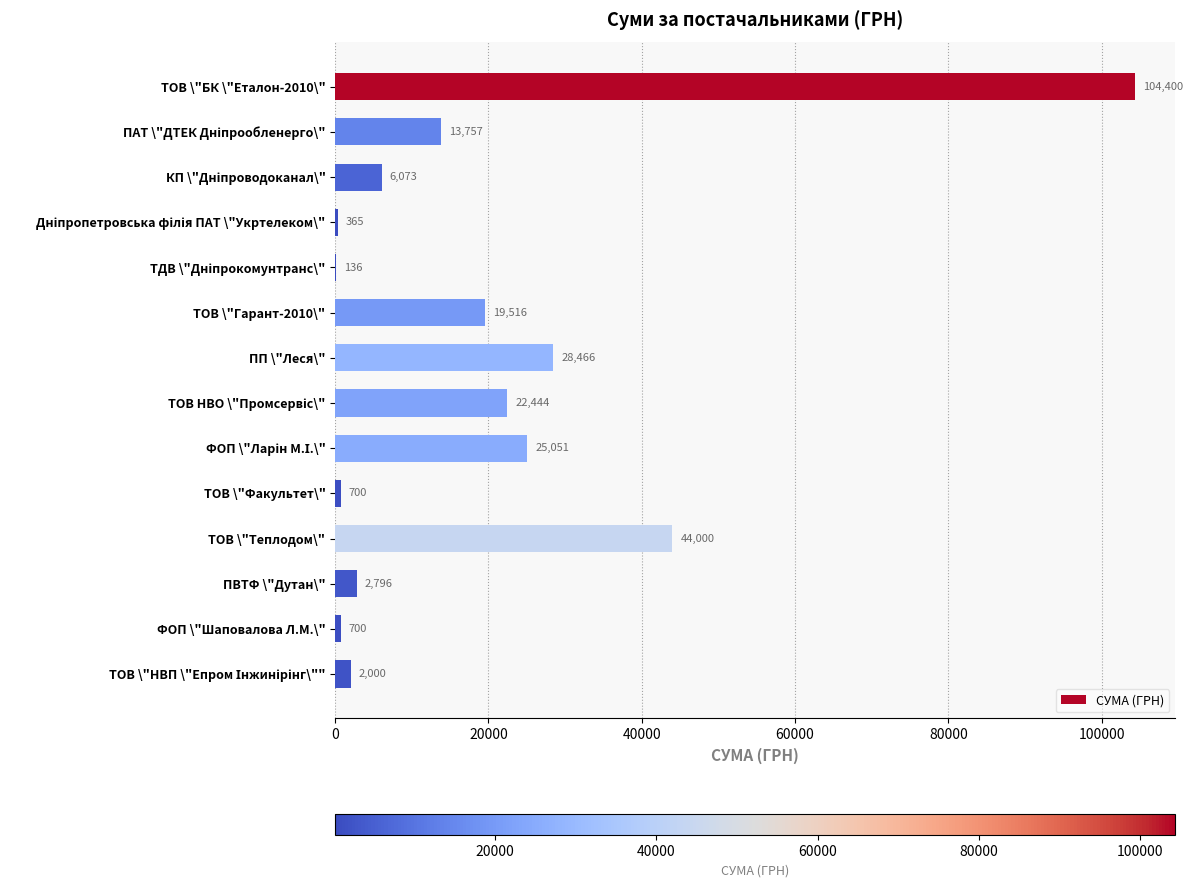

The chart shows a value of 49201.6 at ПП \"Леся\". True or false?

False